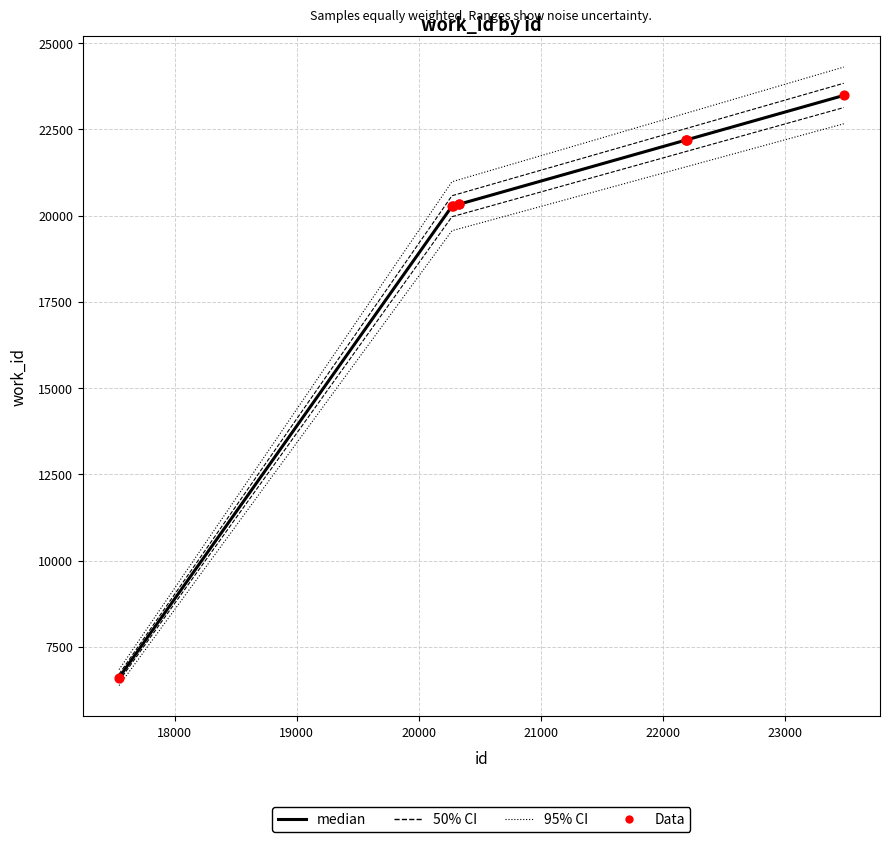

Which series has the widest spread of Y values?

95% CI